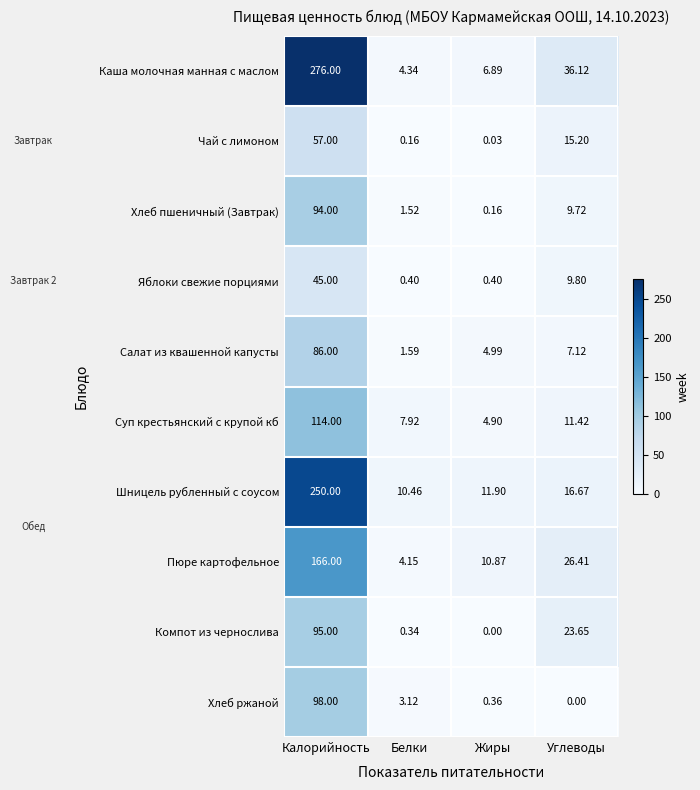

List the series in order of their peak value, lowest first.

Яблоки свежие порциями, Чай с лимоном, Салат из квашенной капусты, Хлеб пшеничный (Завтрак), Компот из чернослива, Хлеб ржаной, Суп крестьянский с крупой кб, Пюре картофельное, Шницель рубленный с соусом, Каша молочная манная с маслом